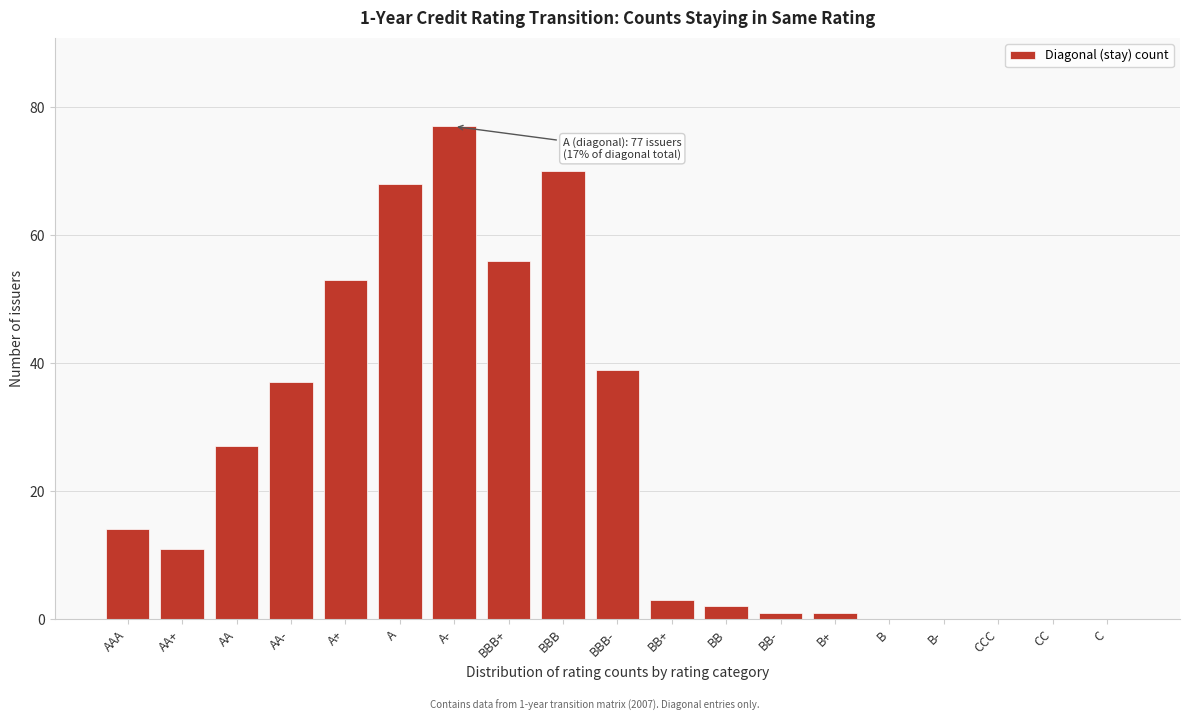

Reading left to right, transcribe all the data shown in this chart.

AAA=14	AA+=11	AA=27	AA-=37	A+=53	A=68	A-=77	BBB+=56	BBB=70	BBB-=39	BB+=3	BB=2	BB-=1	B+=1	B=0	B-=0	CCC=0	CC=0	C=0